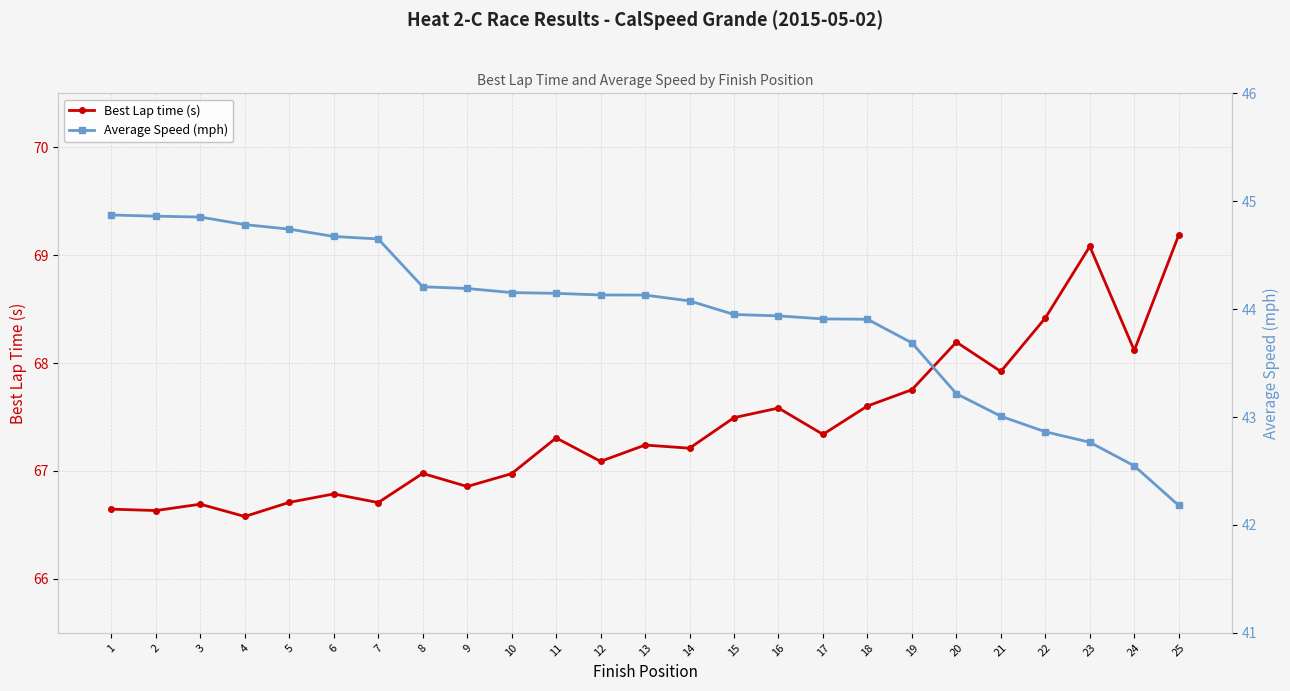

True or false: Average Speed (mph) and Best Lap time (s) intersect in this chart.

False